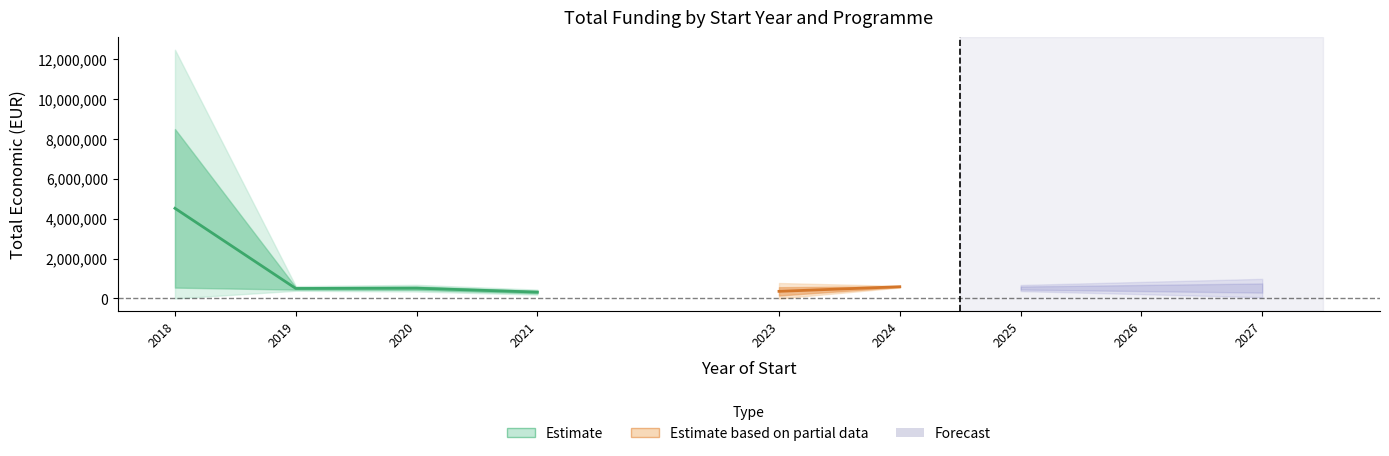

At which category is the sum across all series the highest?

2018